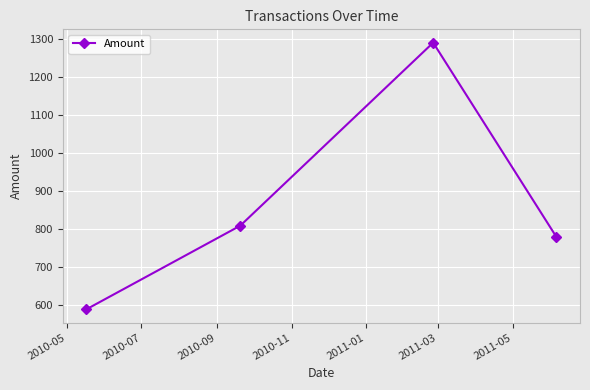

What is the value of the 1st point from the left?

590.0